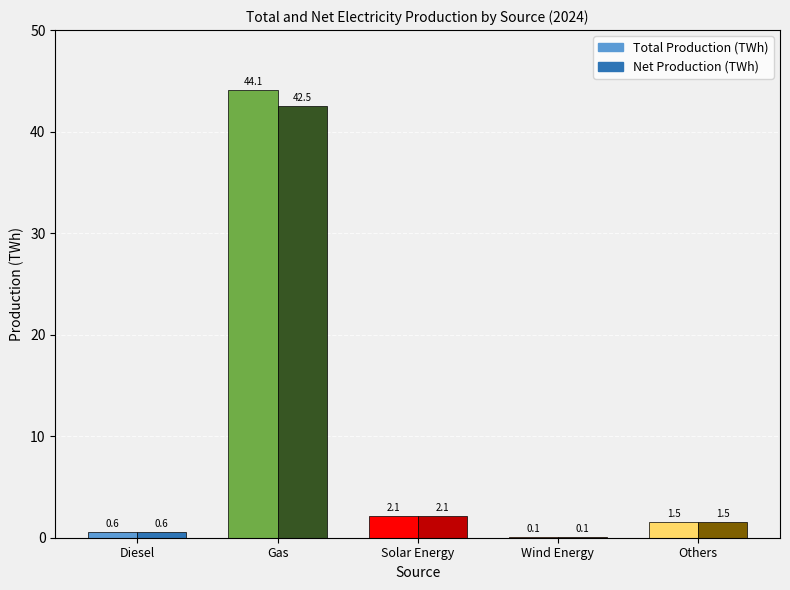

What is the difference between the second highest and second lowest values in the Total Production (TWh) series?

1.5